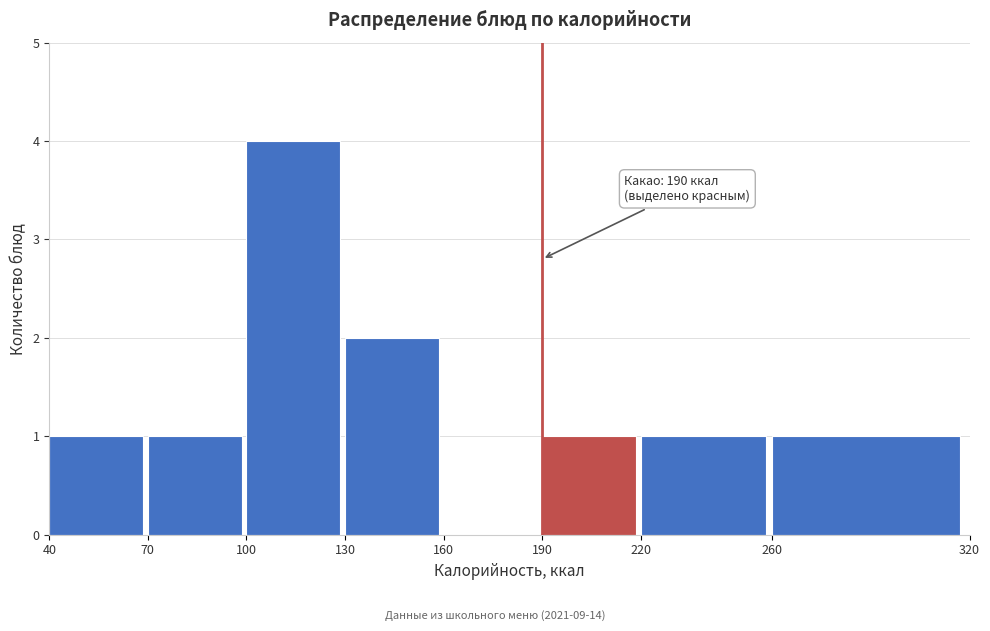

Which range on the x-axis has the tallest bar?

100 to 130